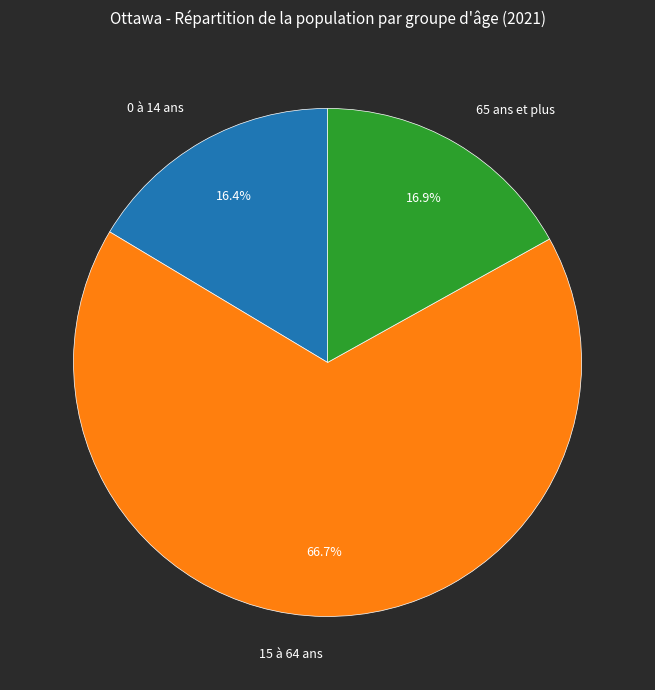

To the nearest percent, what is the difference between the largest and smallest slice percentages?

50%